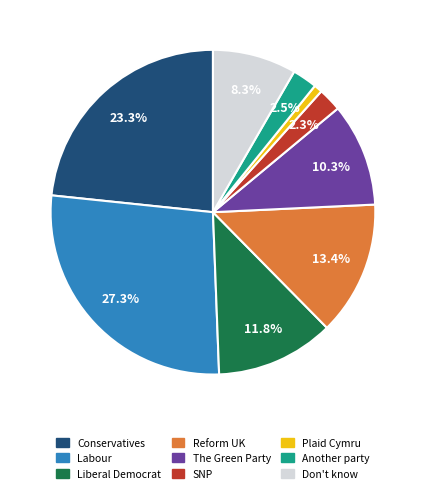

Do Labour and The Green Party together represent more than half of the pie?

No